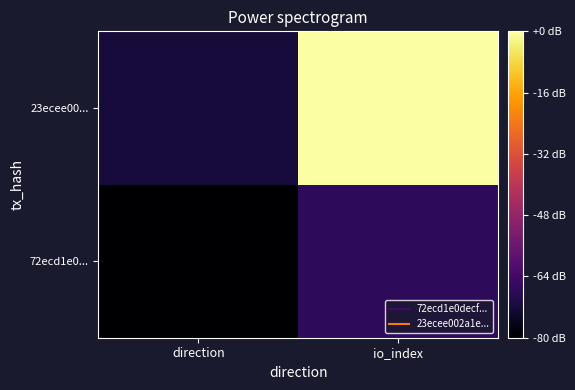

Reading right to left, extract all data points from this chart.

72ecd1e0...: io_index=2	direction=-1
23ecee00...: io_index=18	direction=1